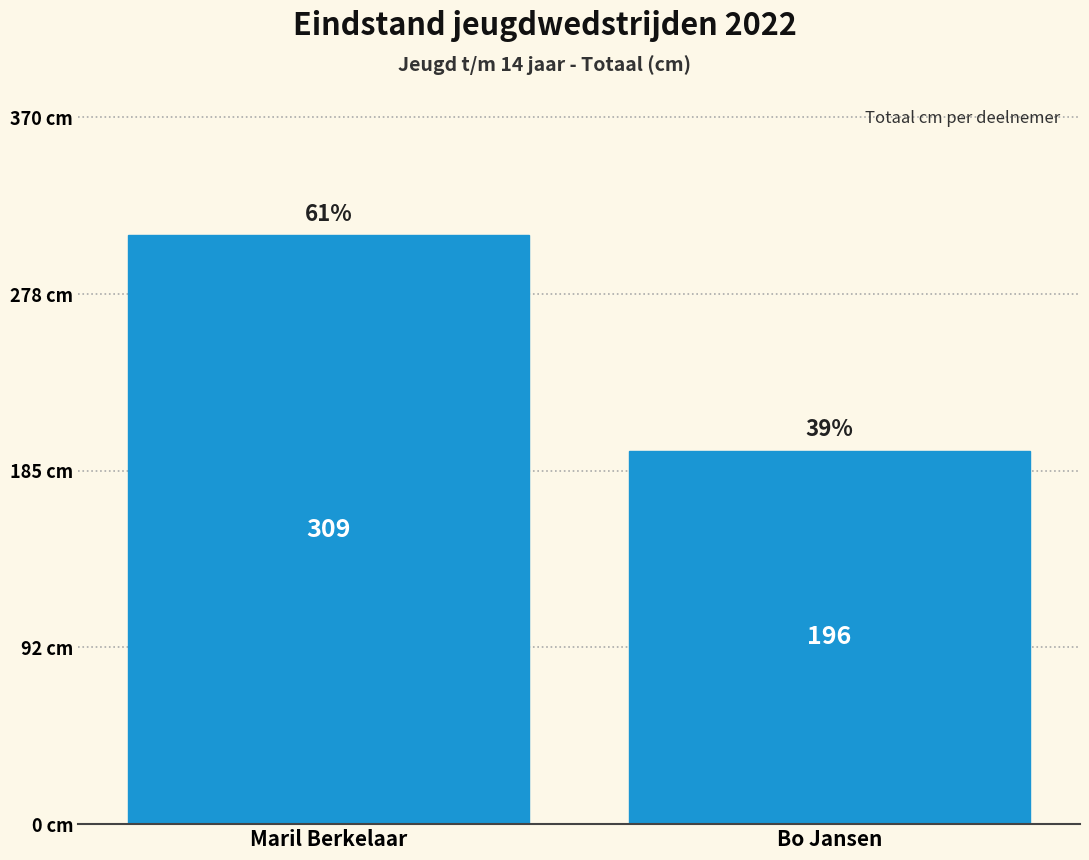

Reading left to right, transcribe all the data shown in this chart.

Maril Berkelaar=309	Bo Jansen=196